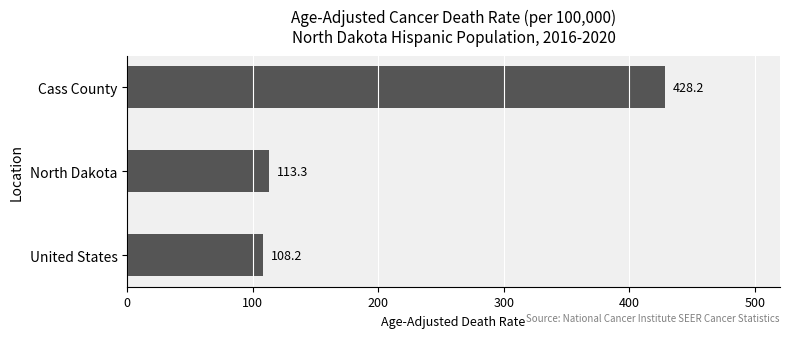

What position from the bottom is United States?

1